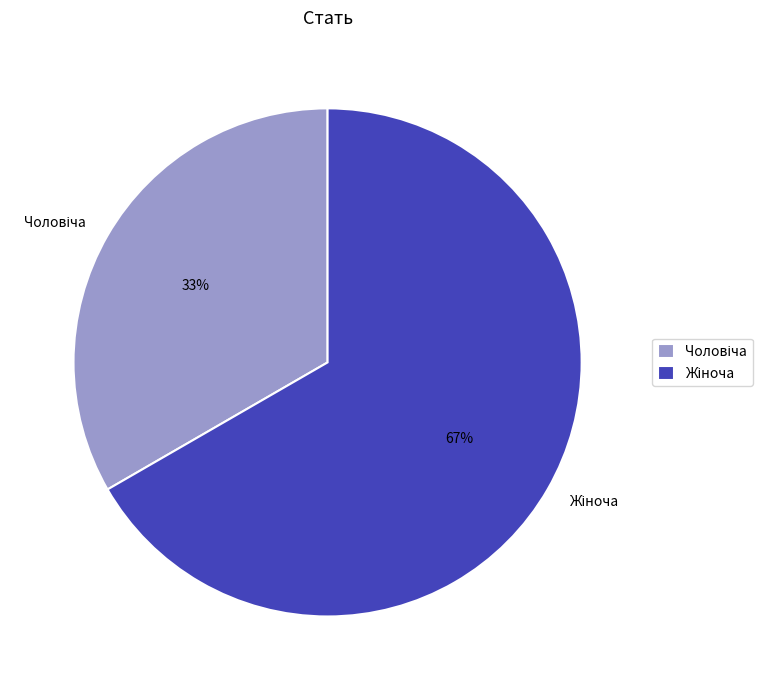

How many segments does this pie chart have?

2